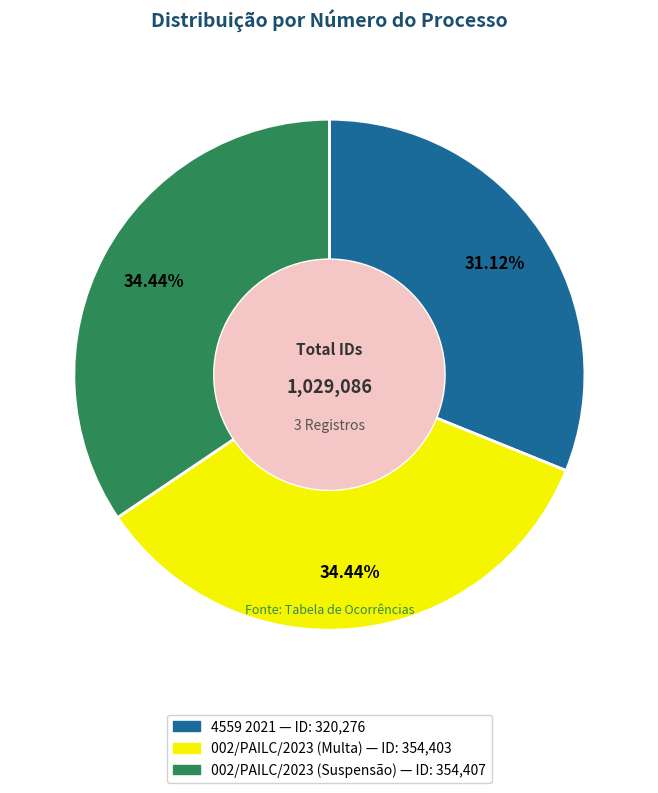

How many segments does this pie chart have?

3